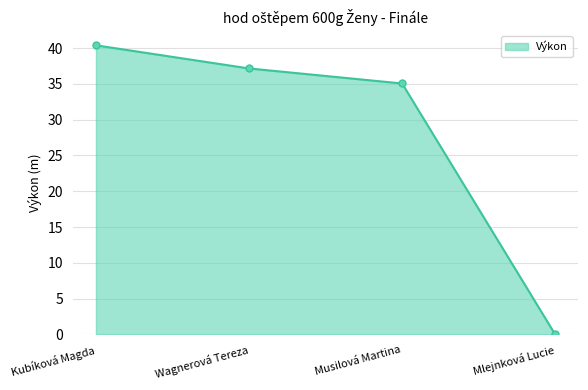

At which label is the value closest to 20?

Musilová Martina